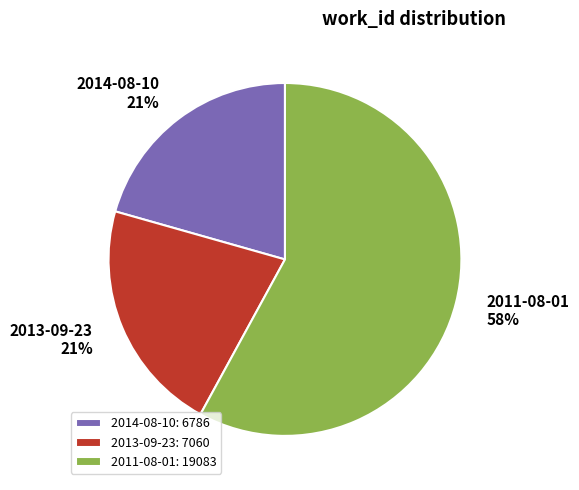

To the nearest percent, what is the average slice percentage?

33%